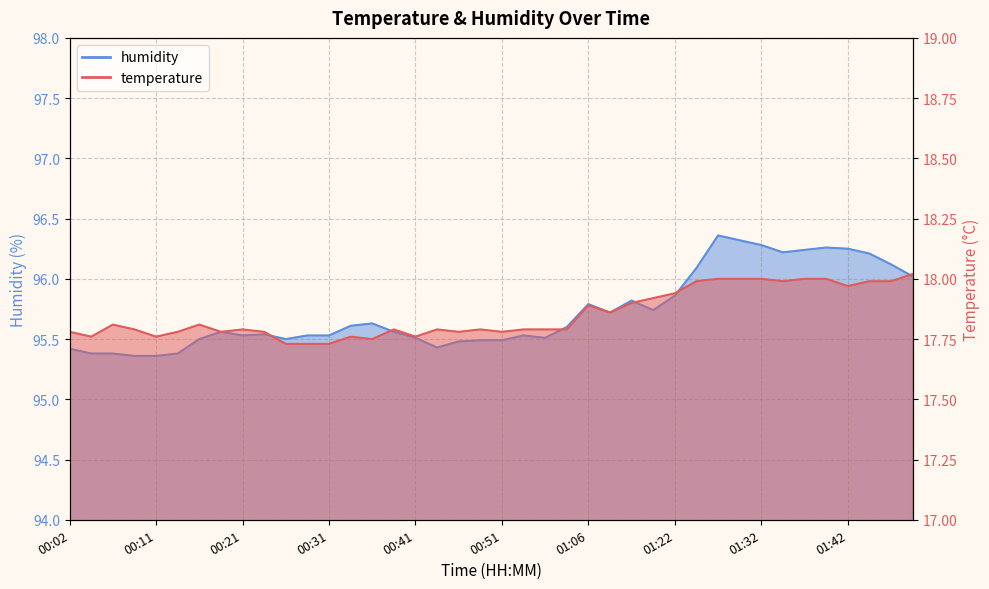

How many interior local valleys does the temperature series have?

10